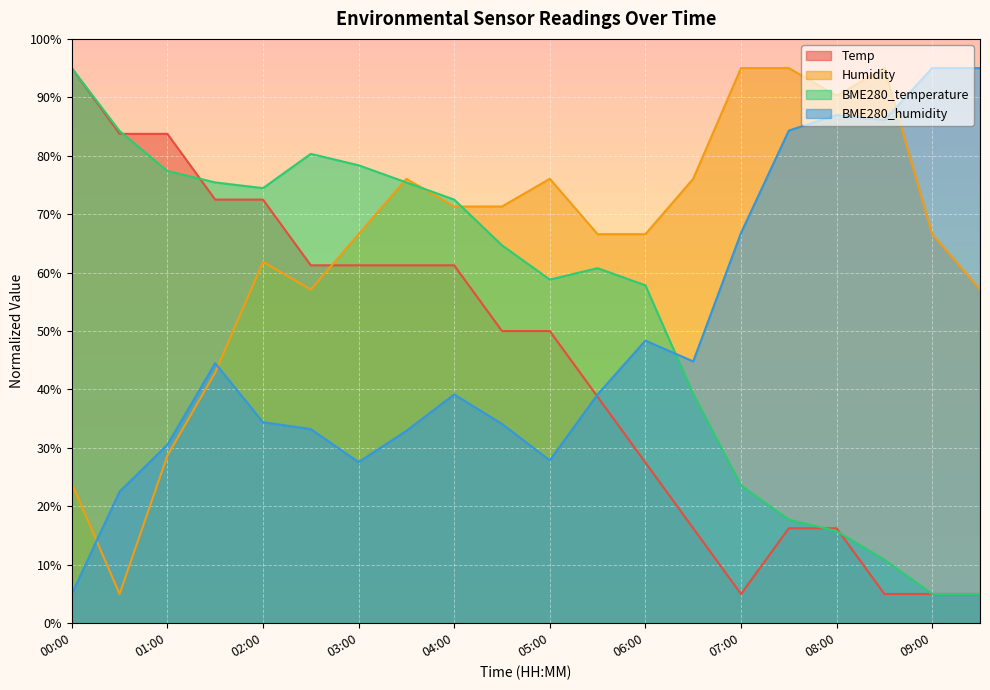

At which label does Temp reach its minimum?

07:00